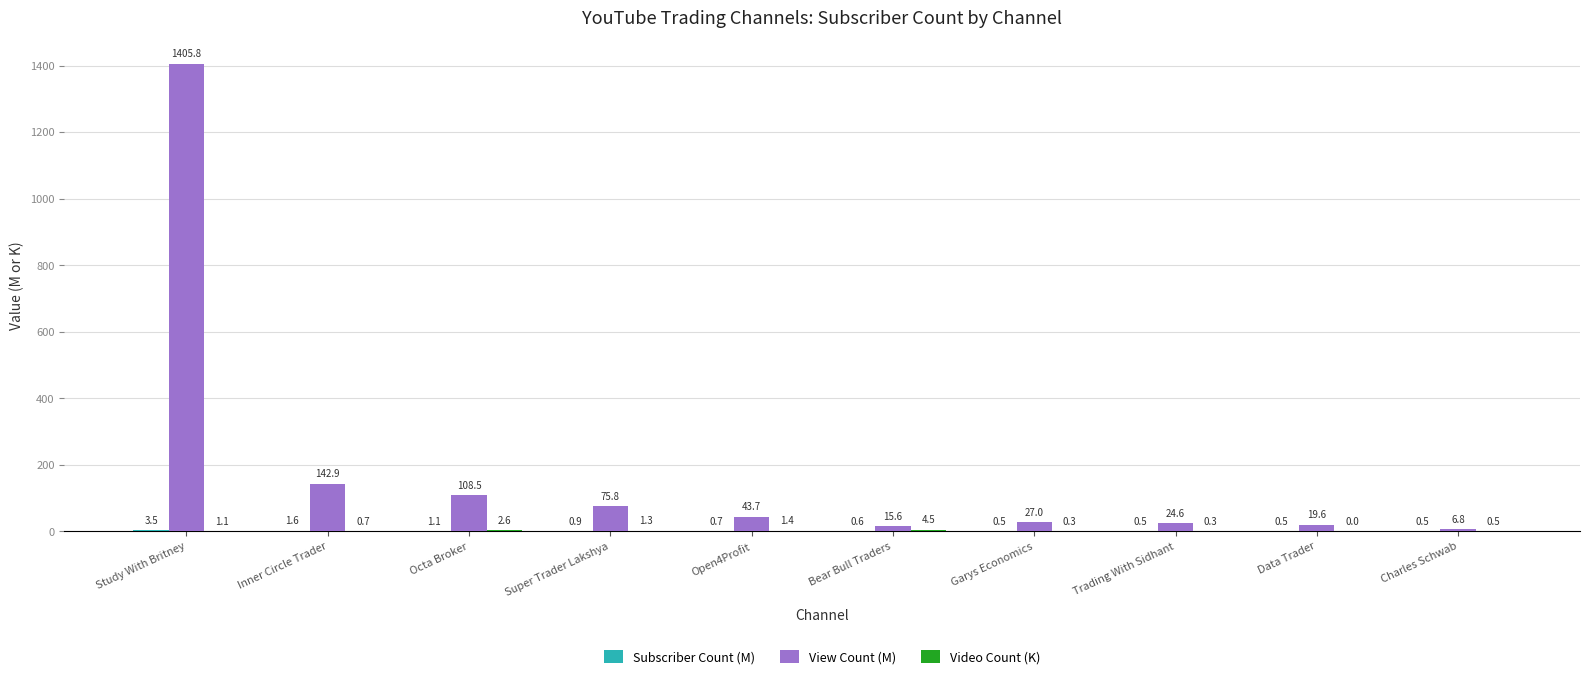

Count the number of data series in this chart.

3